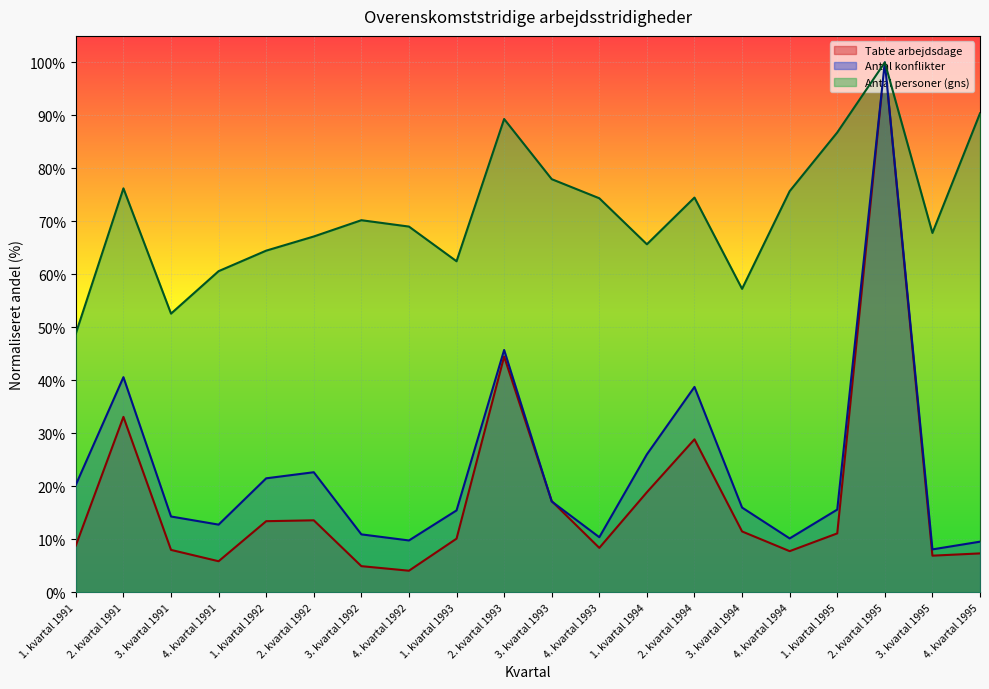

True or false: Antal konflikter has more than 2 points higher than both neighbors.

True